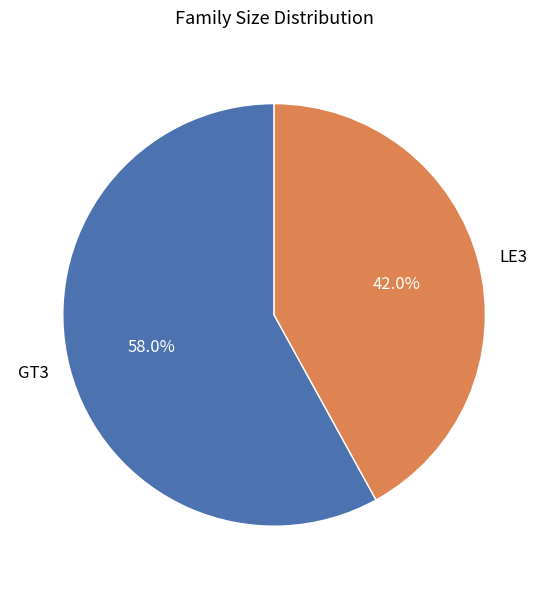

What percentage is NOT represented by GT3?

42.0%